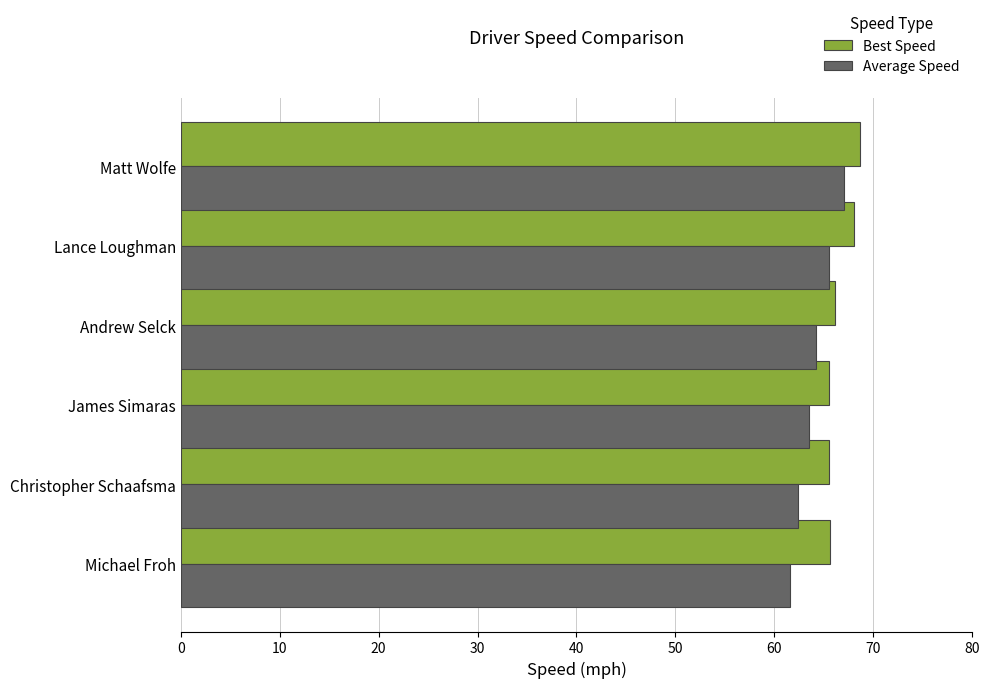

What is the total value across all series at Matt Wolfe?

135.6